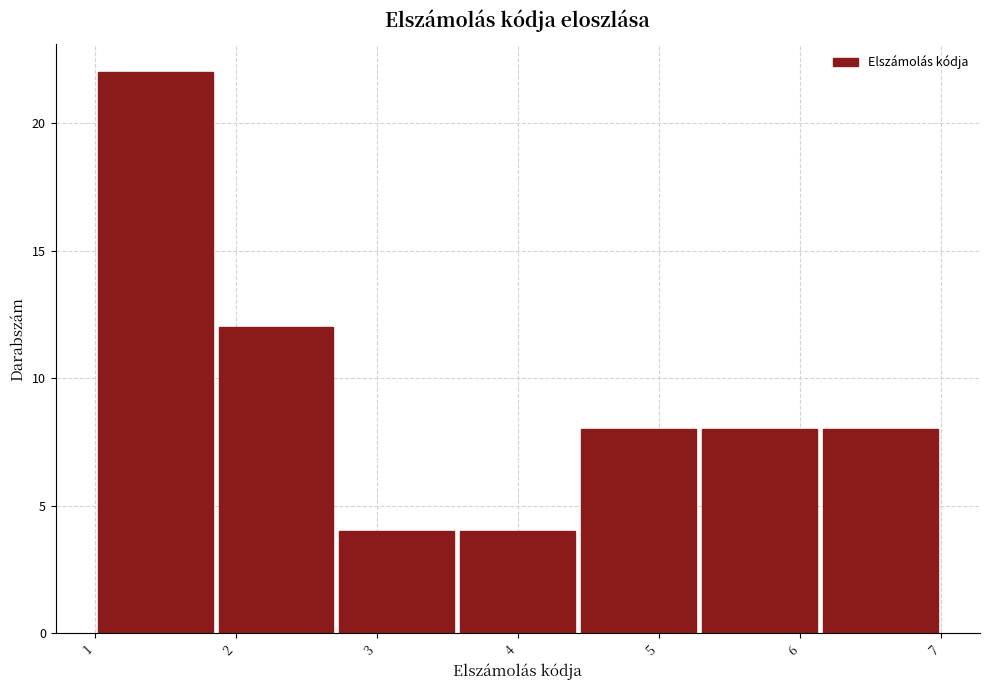

What is the height of the bar covering 1.0 to 1.9 on the x-axis? Neither the bar edges nor the heights are printed on the chart, so give them approximately, as read against the axes.

22